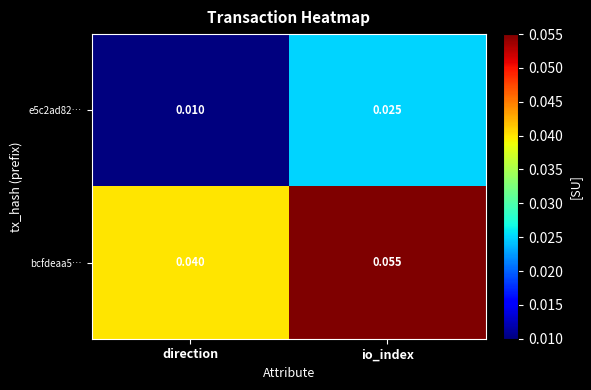

At which category is the sum across all series the highest?

io_index